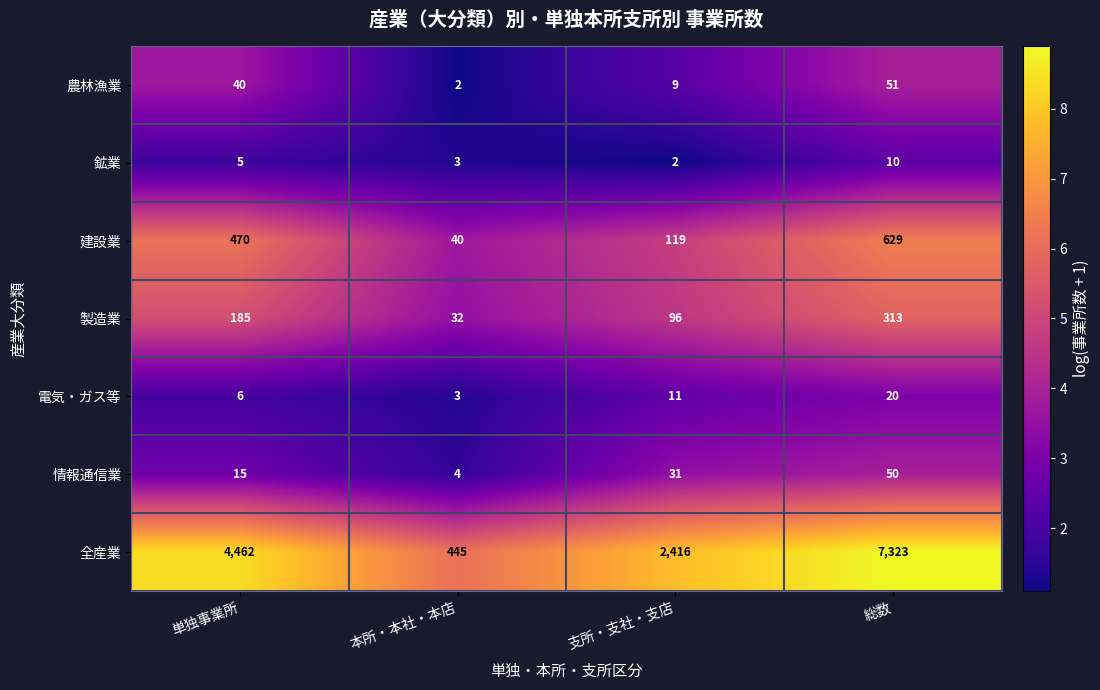

Which series has the largest total across all categories?

全産業